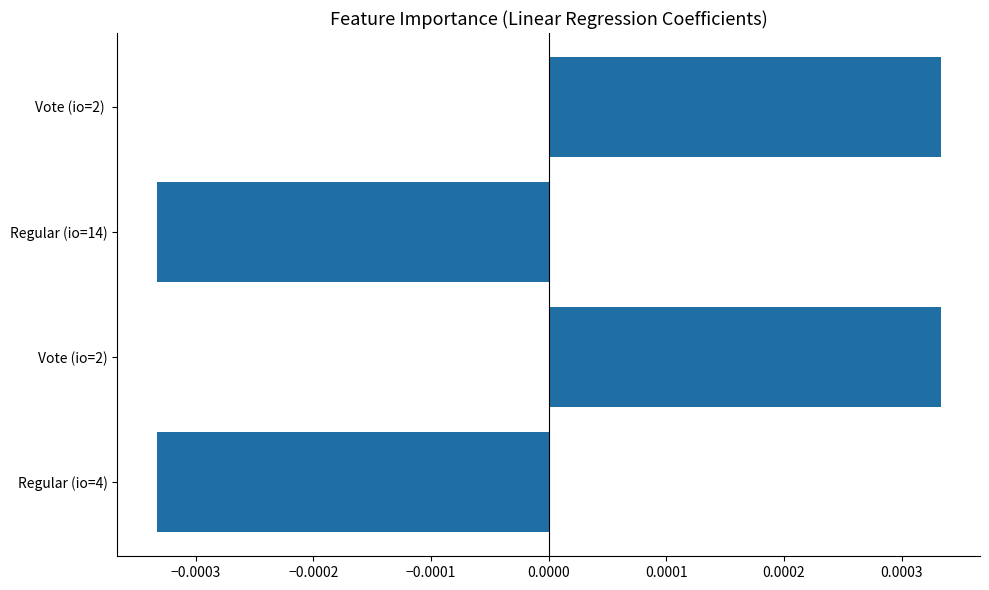

Are the bars horizontal?

Yes